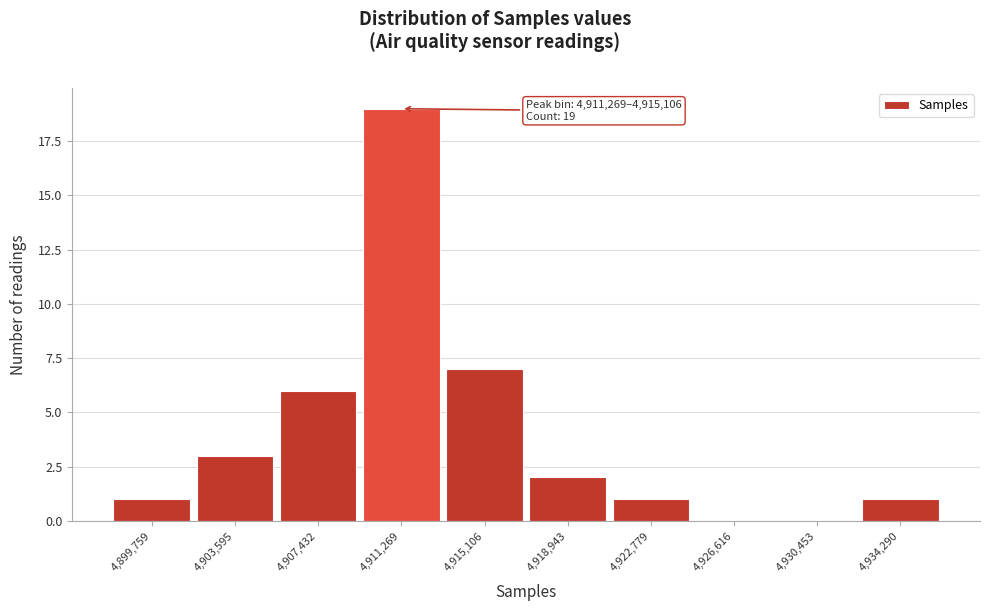

Reading left to right, list all the values displayed in this chart.

4,899,759=1	4,903,595=3	4,907,432=6	4,911,269=19	4,915,106=7	4,918,943=2	4,922,779=1	4,926,616=0	4,930,453=0	4,934,290=1